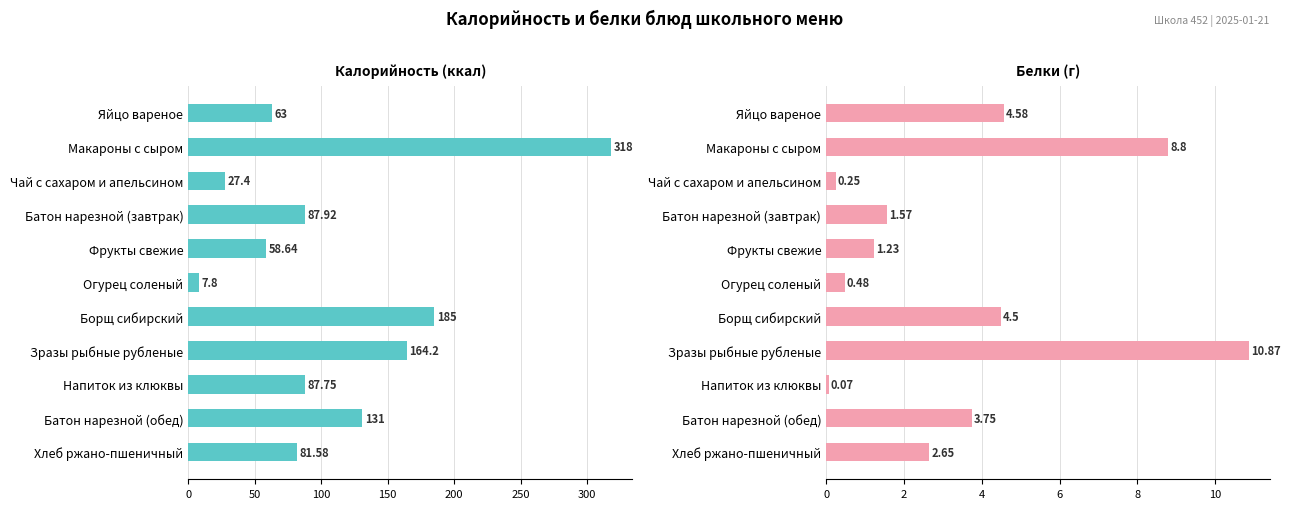

The Белки series shows 7.3 at Борщ сибирский. True or false?

False